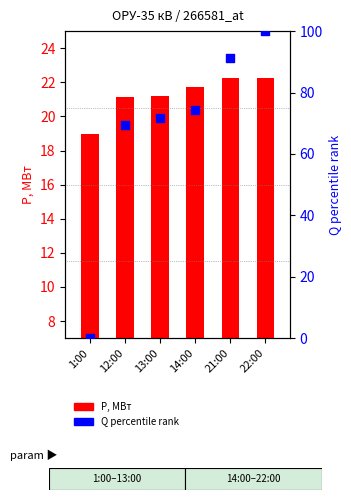

Which series reaches the minimum Y coordinate?

Q, Мвар